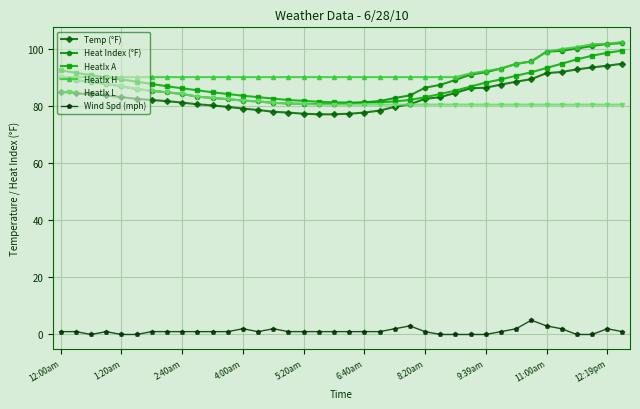

What is the value of the HeatIx L point at the 23rd from the left?

80.4